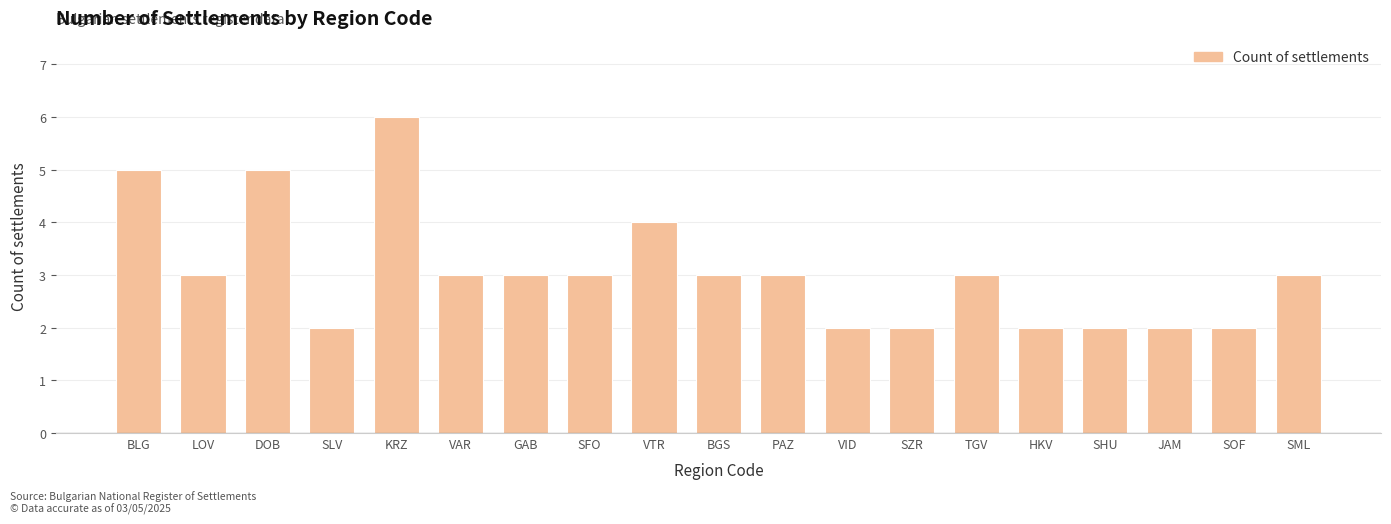

What is the change in value from SLV to BGS?

+1